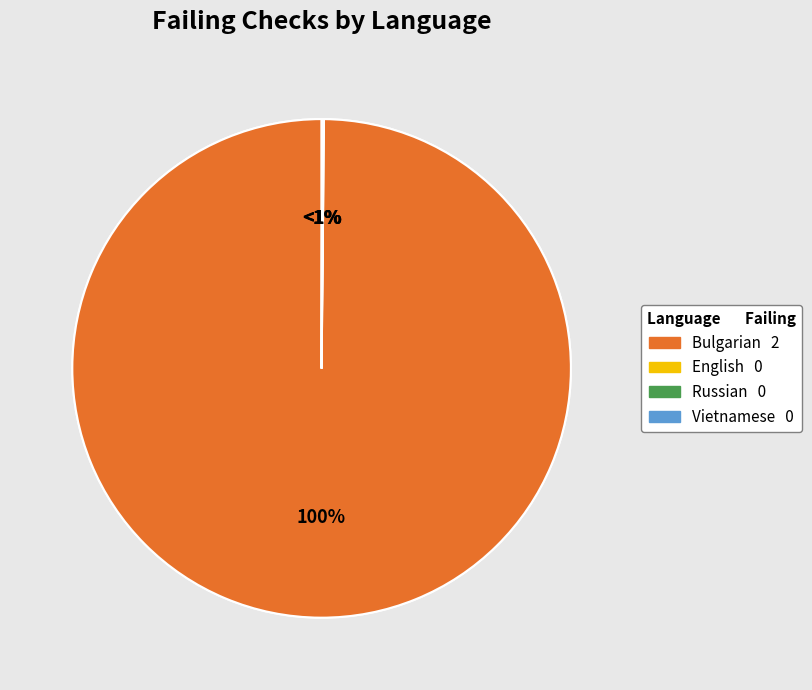

Count the number of slices in the pie.

4